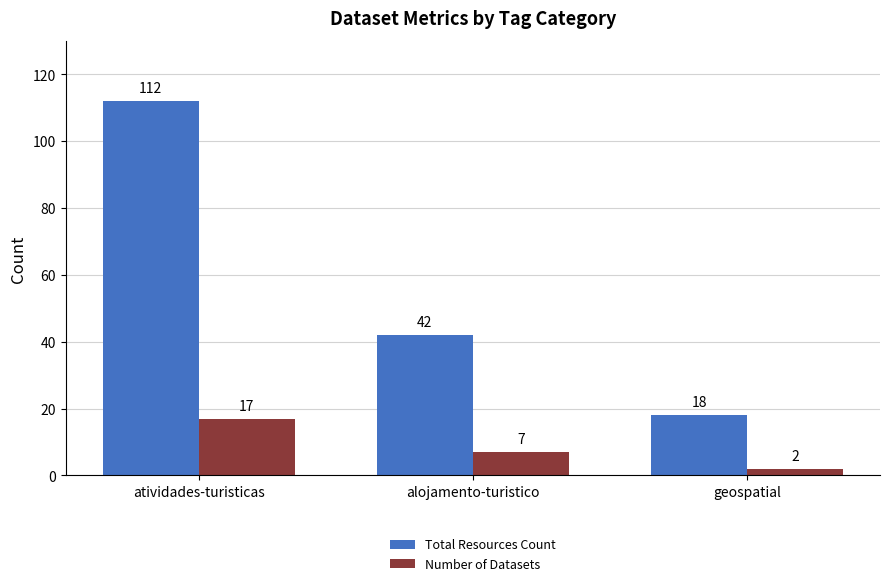

What is the average value of the Total Resources Count series?

57